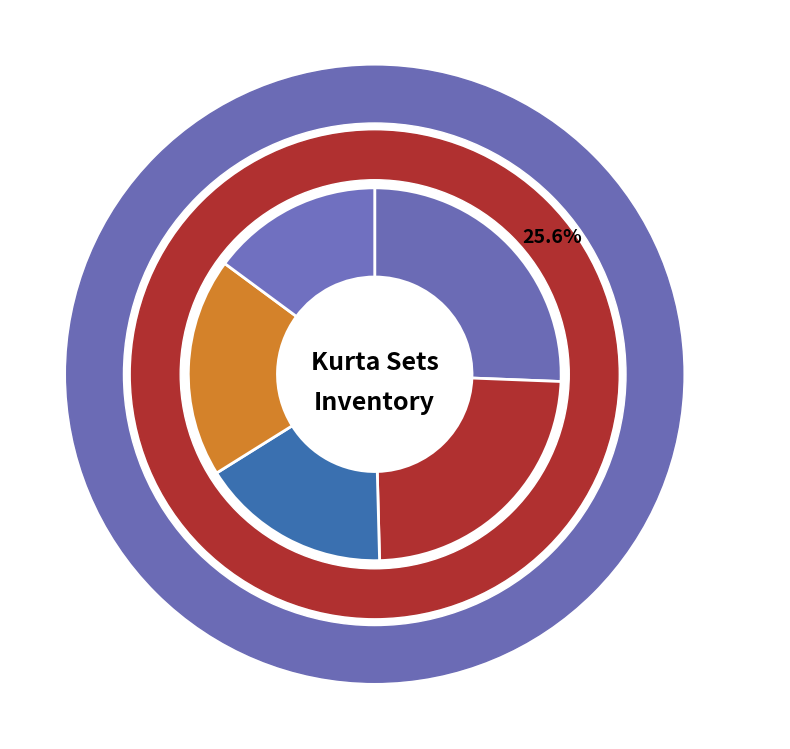

To the nearest percent, what portion does L represent?

17%